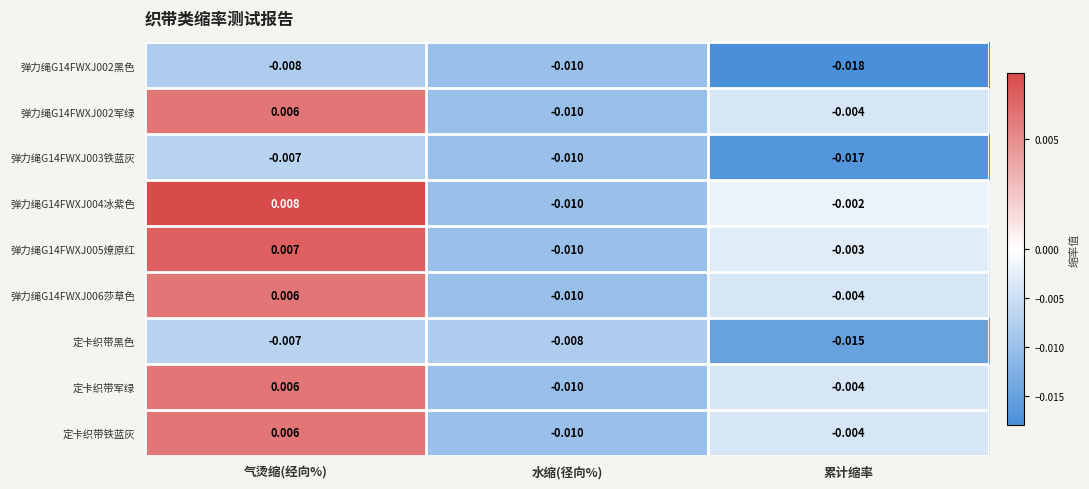

Is the value of 定卡织带黑色 at 水缩(径向%) greater than the value of 弹力绳G14FWXJ002军绿 at 累计缩率?

No